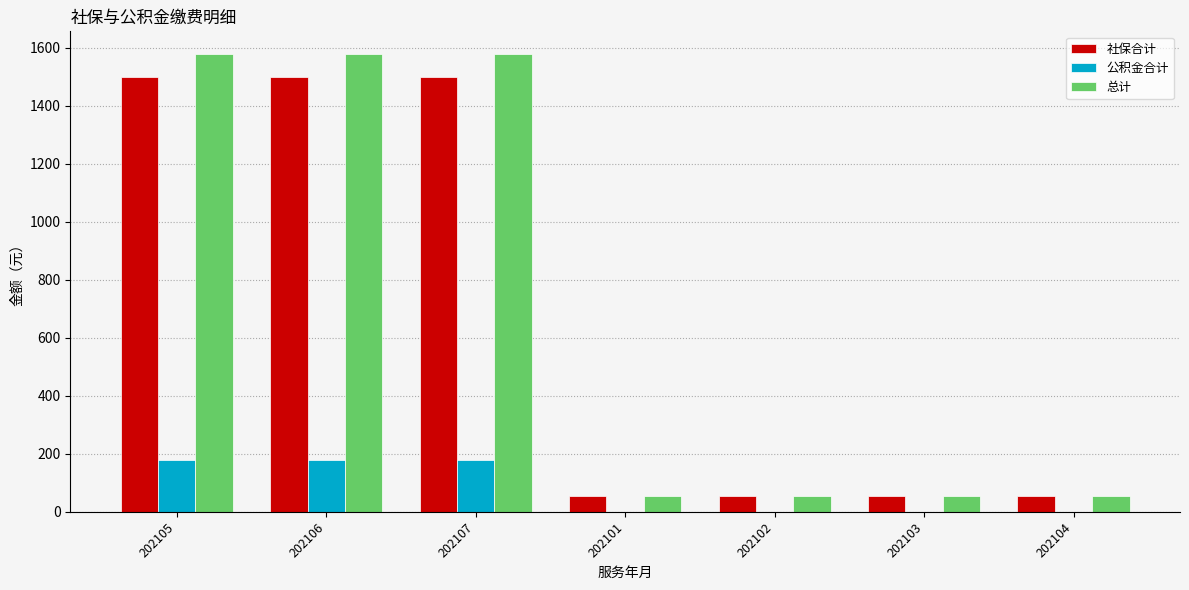

What is the sum of all 公积金合计 values?

540.0